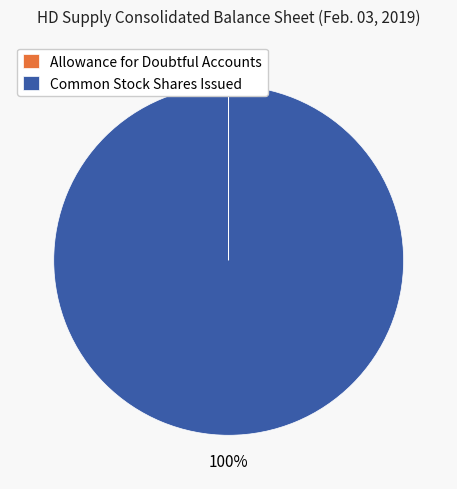

To the nearest percent, what is the average slice percentage?

50%